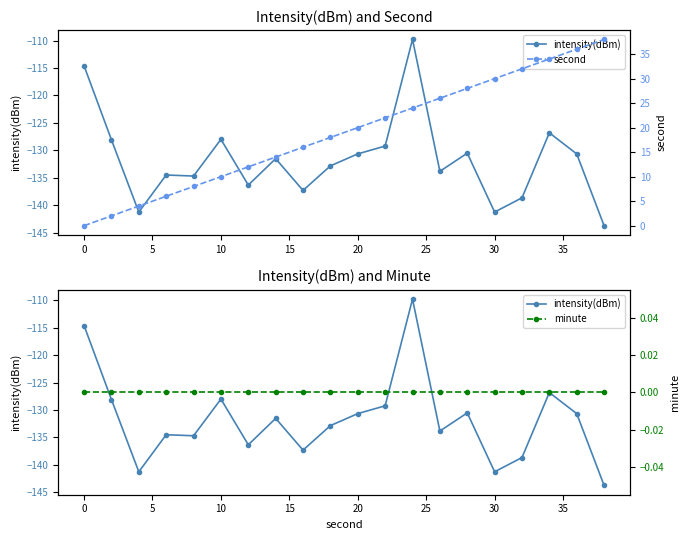

What are all the series names shown in the legend?

intensity(dBm), second, minute